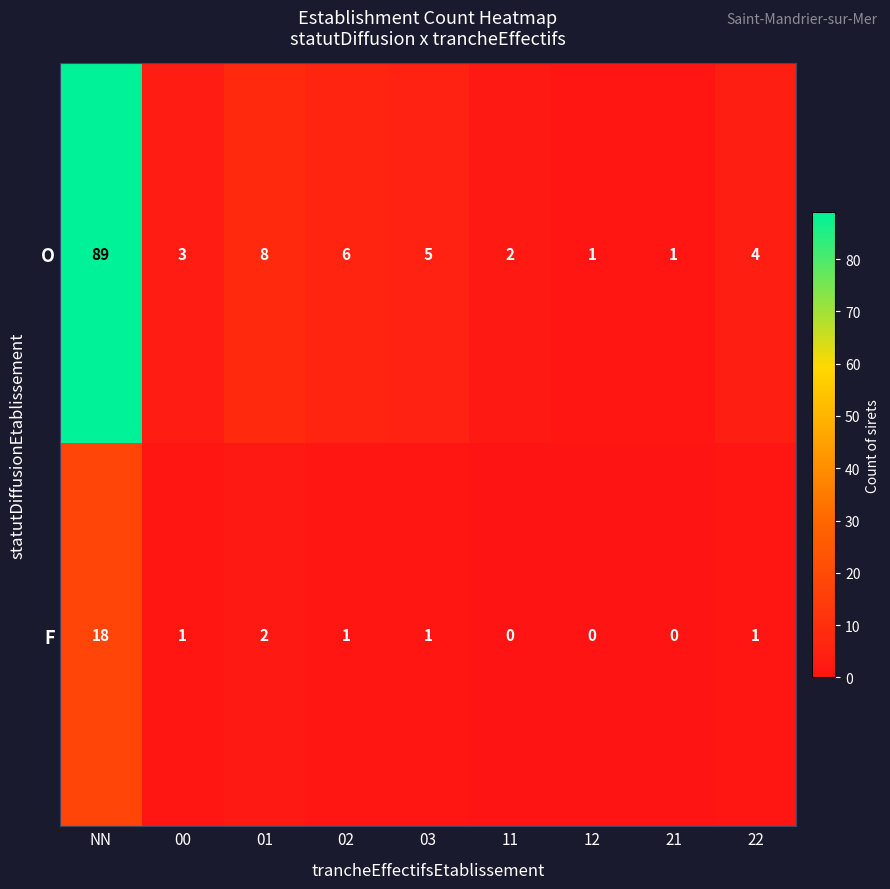

How many categories are shown in the chart?

9